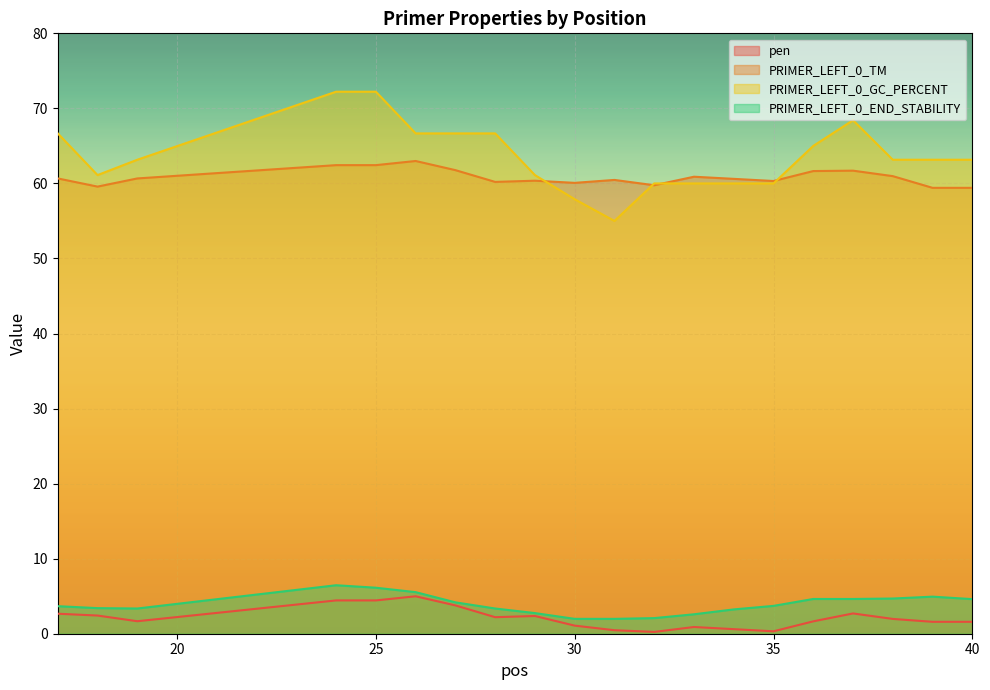

What is the approximate value of PRIMER_LEFT_0_GC_PERCENT at 30?

57.9